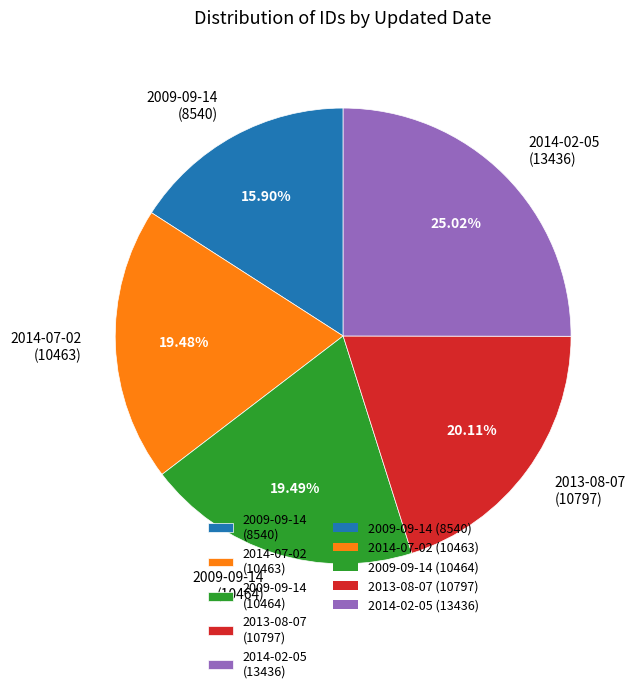

Between 2009-09-14 (8540) and 2014-07-02 (10463), which is larger?

2014-07-02 (10463)